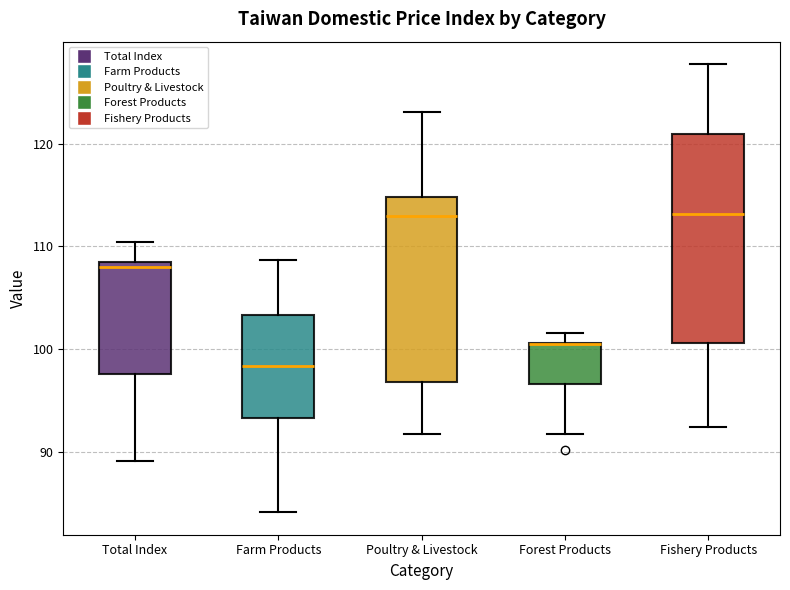

Where does the median line of the box for Fishery Products sit on the y-axis? The values are not printed on the chart, so give them approximately, as read against the axis.

113